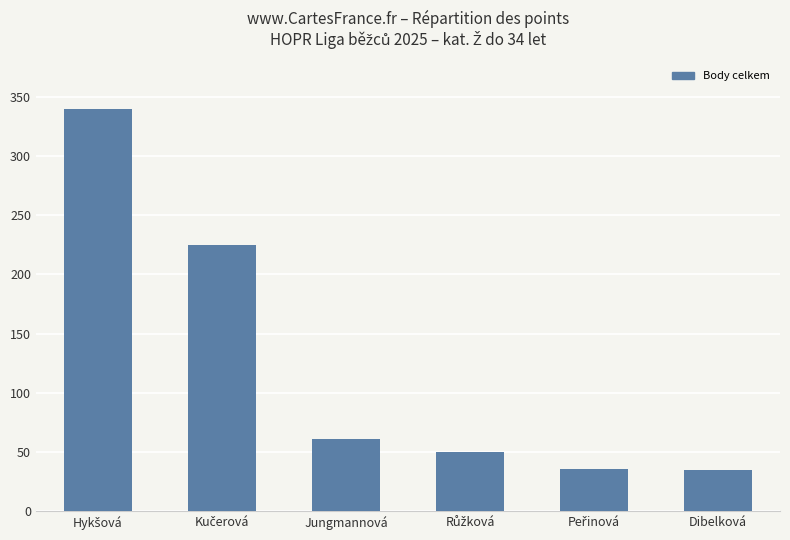

What is the difference between the maximum and minimum values?

305.5